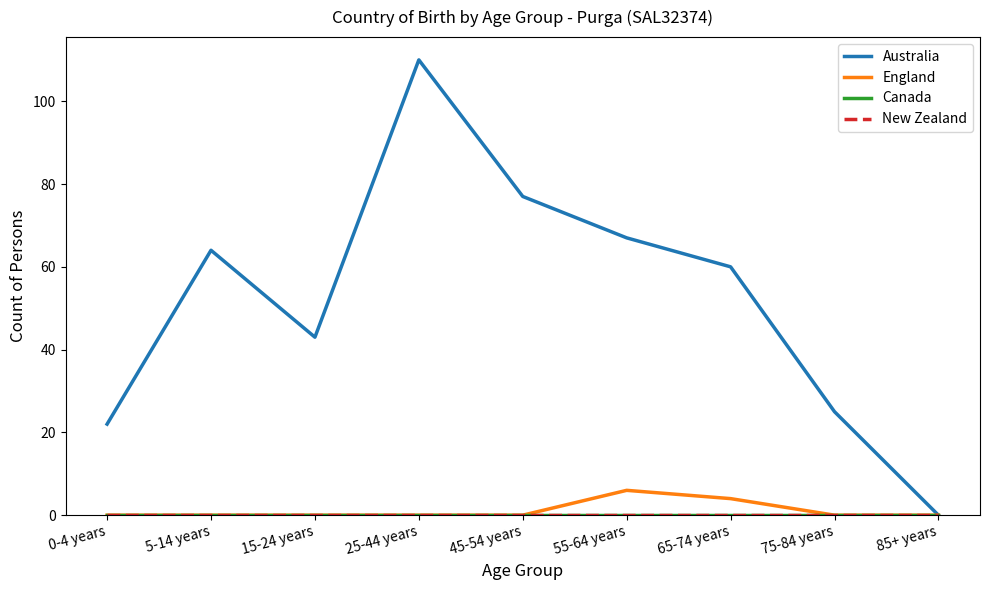

What is the maximum value shown in the chart?

110